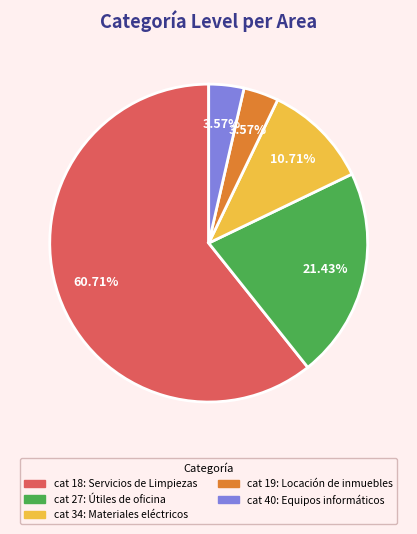

Does any single category account for the majority?

Yes